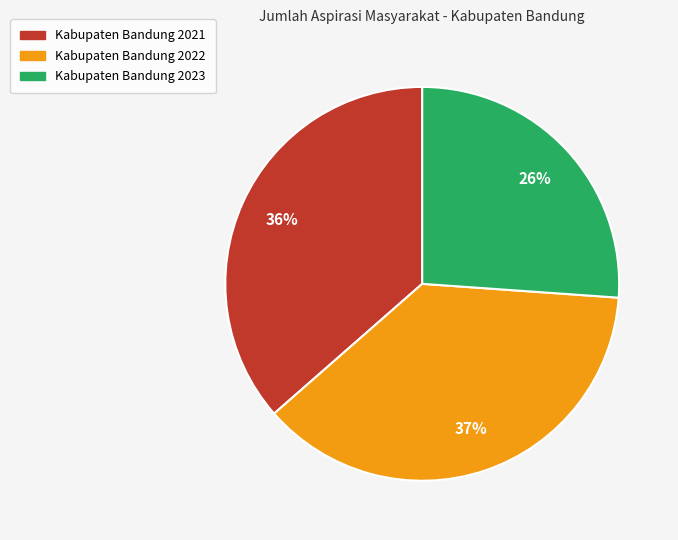

To the nearest percent, what portion does Kabupaten Bandung 2022 represent?

37%